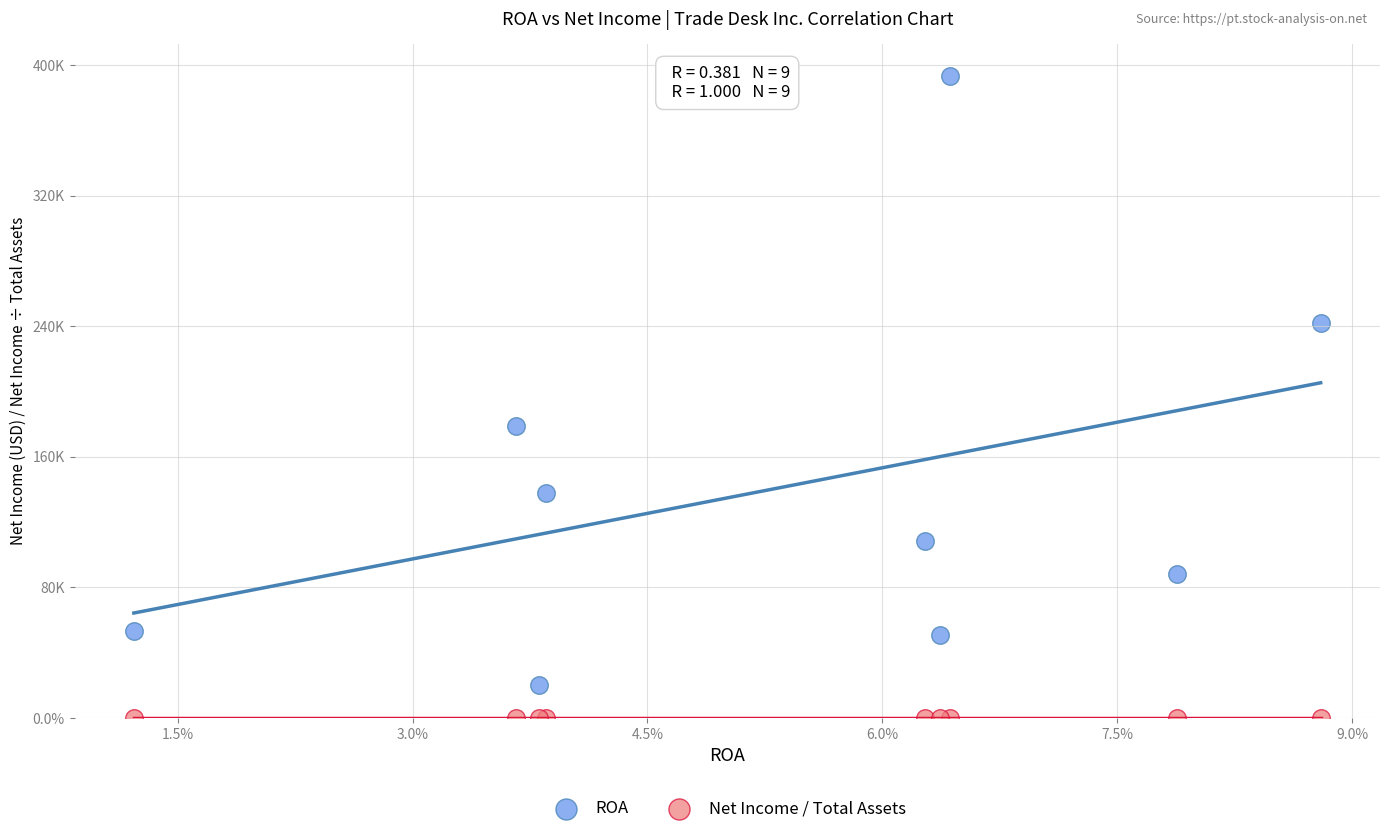

Which series contains the lowest Y value?

Net Income / Total Assets